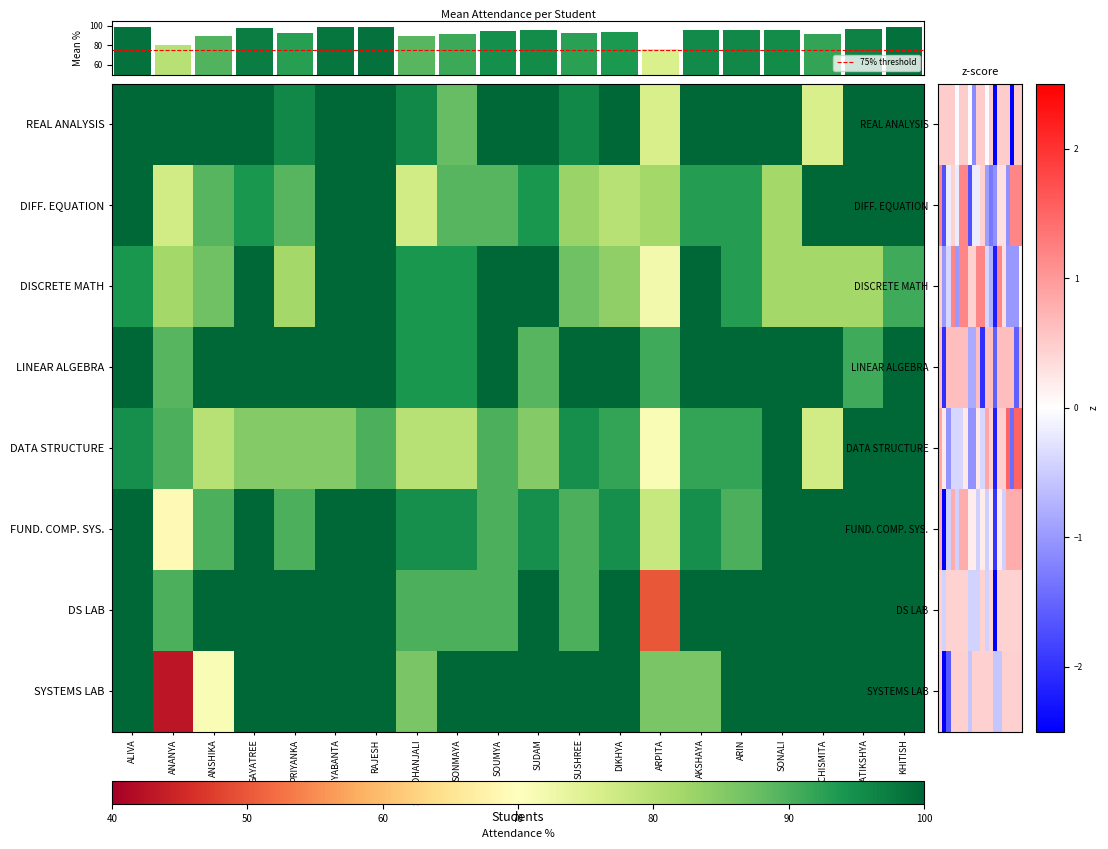

The value of DATA STRUCTURE at ANSHIKA is 53. True or false?

False